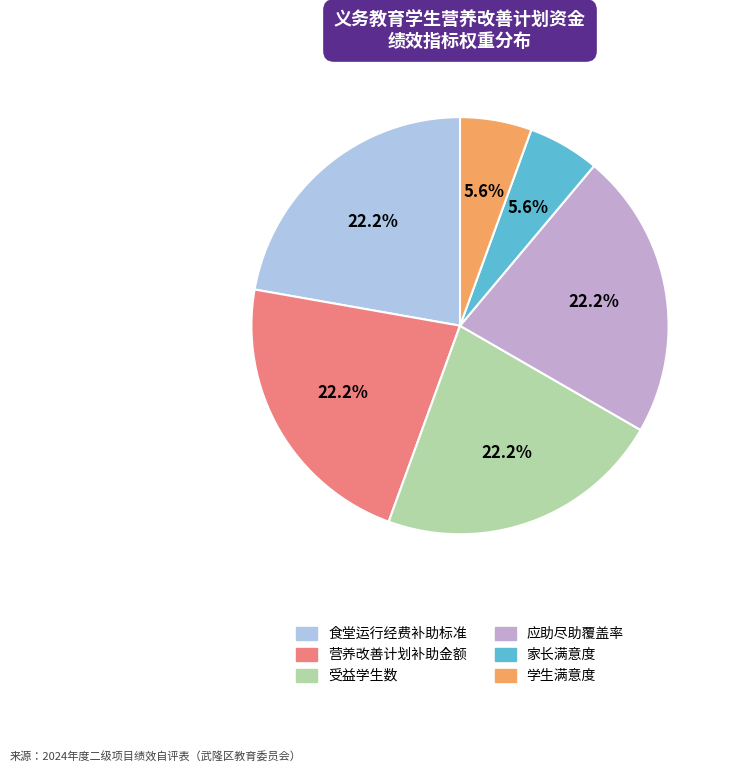

How much of the chart is everything except 学生满意度?

94.4%